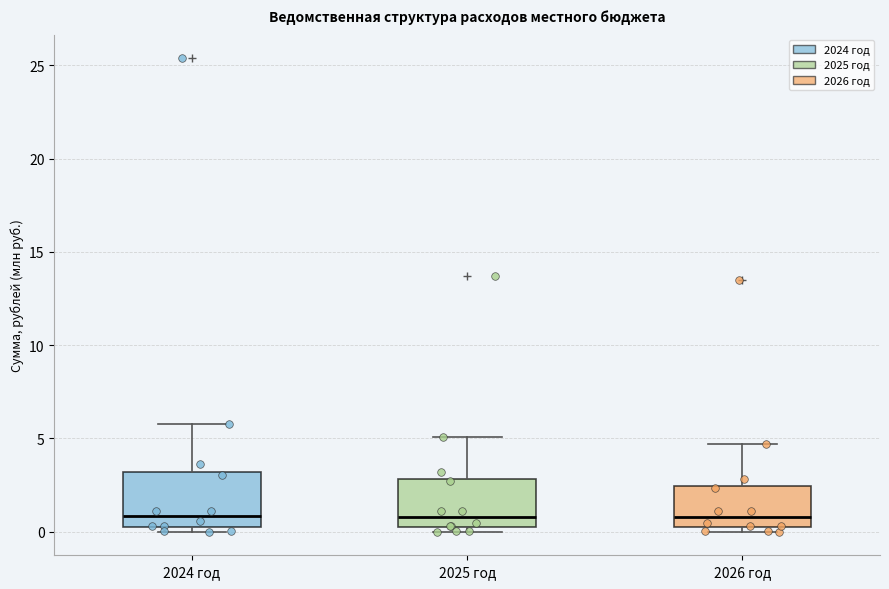

Where is the lower edge of the box for 2026 год on the y-axis? The values are not printed on the chart, so give them approximately, as read against the axis.

0.0